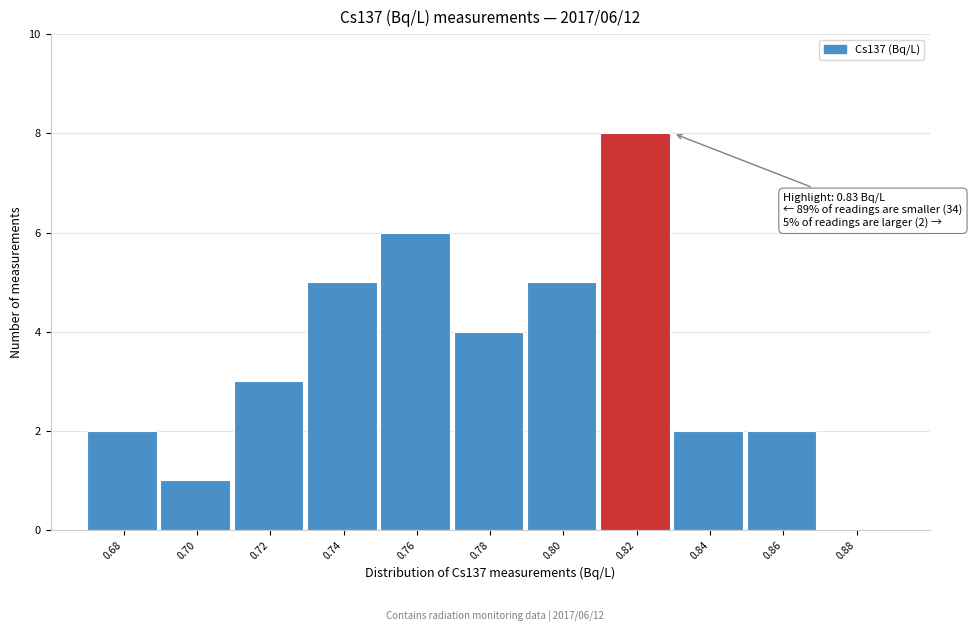

Reading left to right, transcribe all the data shown in this chart.

0.68=2	0.70=1	0.72=3	0.74=5	0.76=6	0.78=4	0.80=5	0.82=8	0.84=2	0.86=2	0.88=0